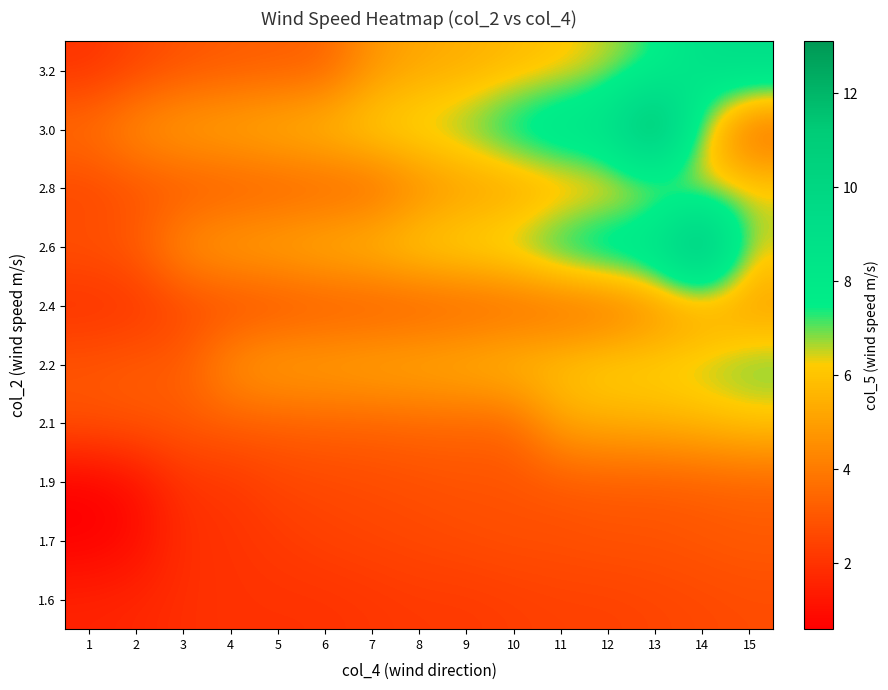

Which series has the largest range (max minus min)?

2.6